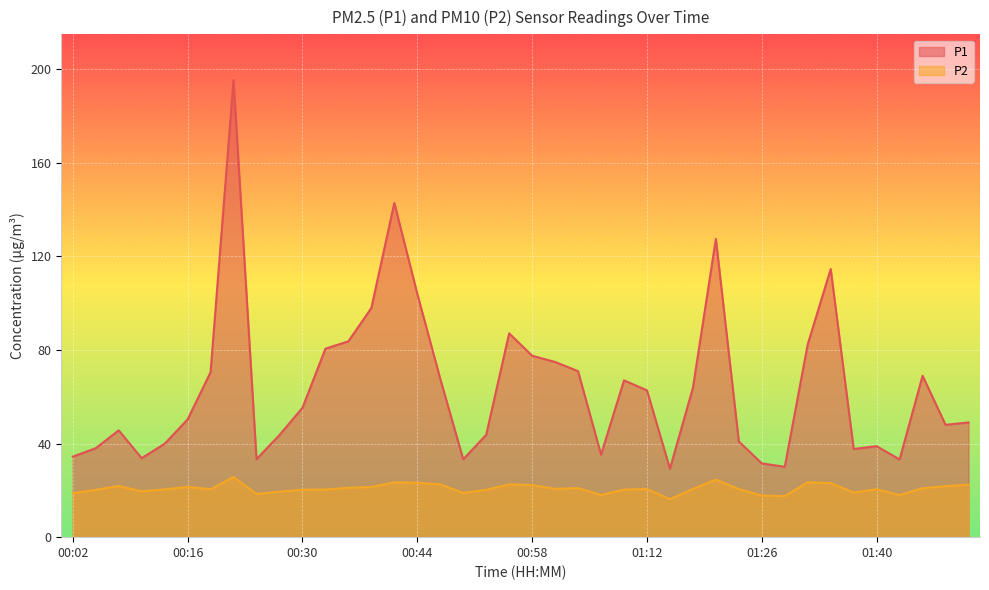

Which series changed the most between 00:33 and 01:46?

P1